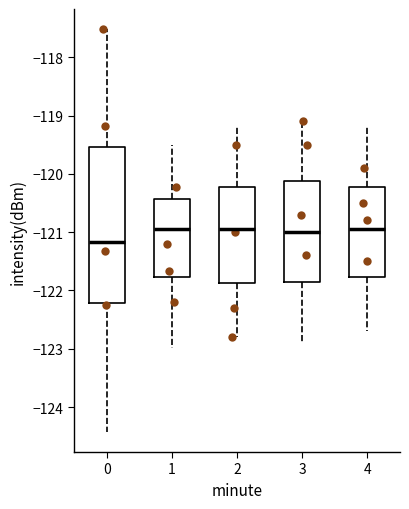

Reading left to right, transcribe this box plot: for each box, give where its median line is, the range the box spans, and where its two whiskers end, as read against the y-axis. The values are not printed on the chart, so give them approximately, as read against the axis.

0: median -121.2, box -122.2 to -119.5, whiskers -124.4 to -117.5
1: median -120.9, box -121.8 to -120.4, whiskers -123.0 to -119.5
2: median -120.9, box -121.9 to -120.2, whiskers -122.8 to -119.2
3: median -121.0, box -121.8 to -120.1, whiskers -122.9 to -119.1
4: median -120.9, box -121.8 to -120.2, whiskers -122.7 to -119.2